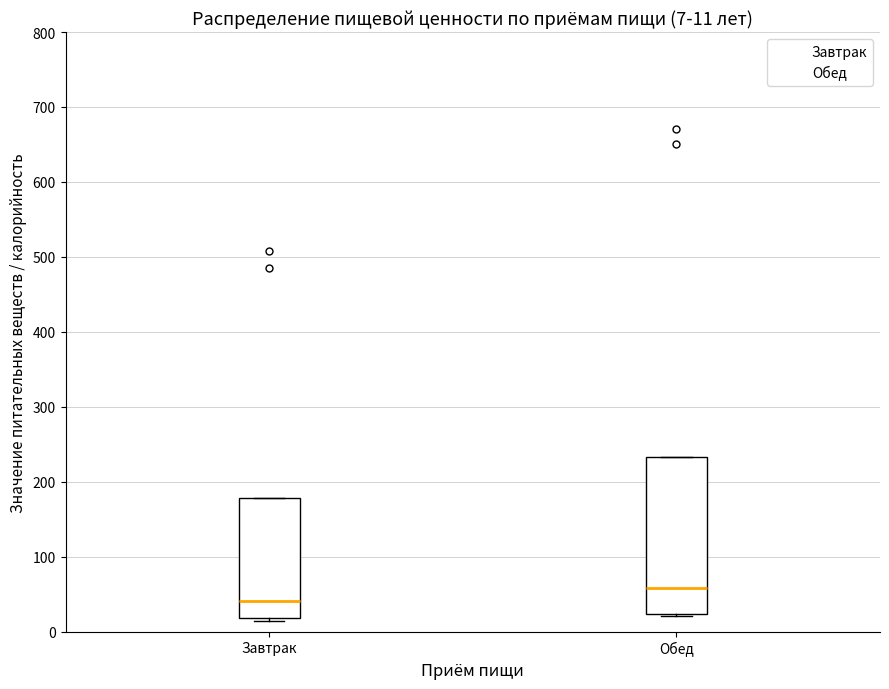

Comparing the boxes themselves (not the whiskers), which one is the tallest?

Обед